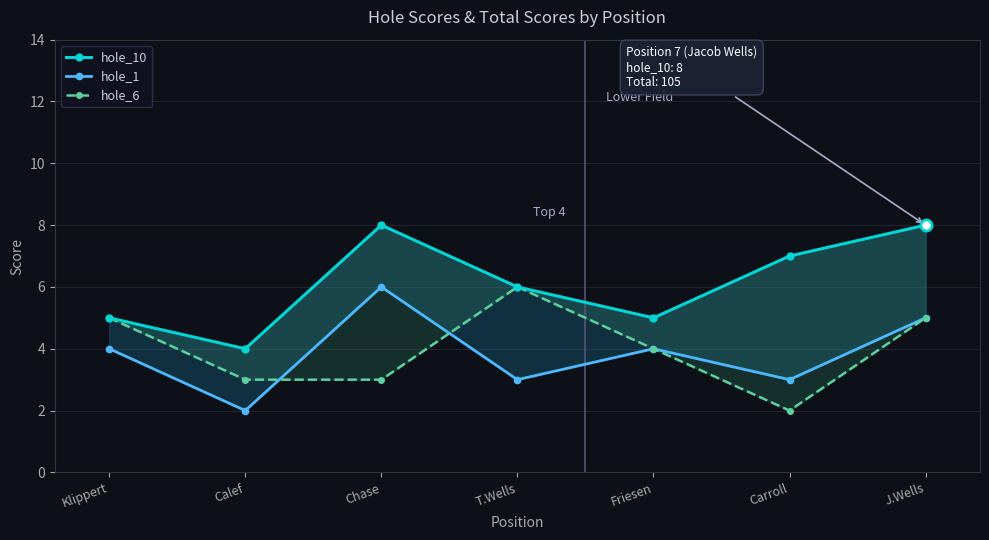

Count the number of data series in this chart.

3